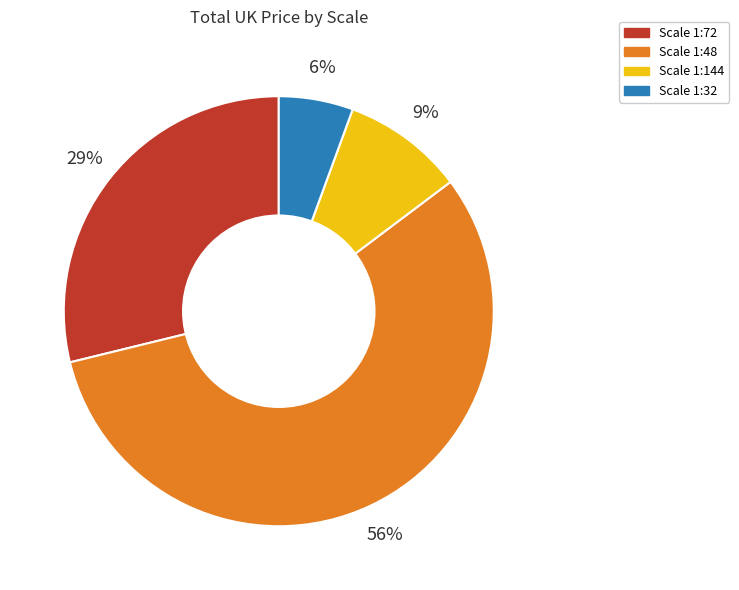

To the nearest percent, what is the average slice percentage?

25%